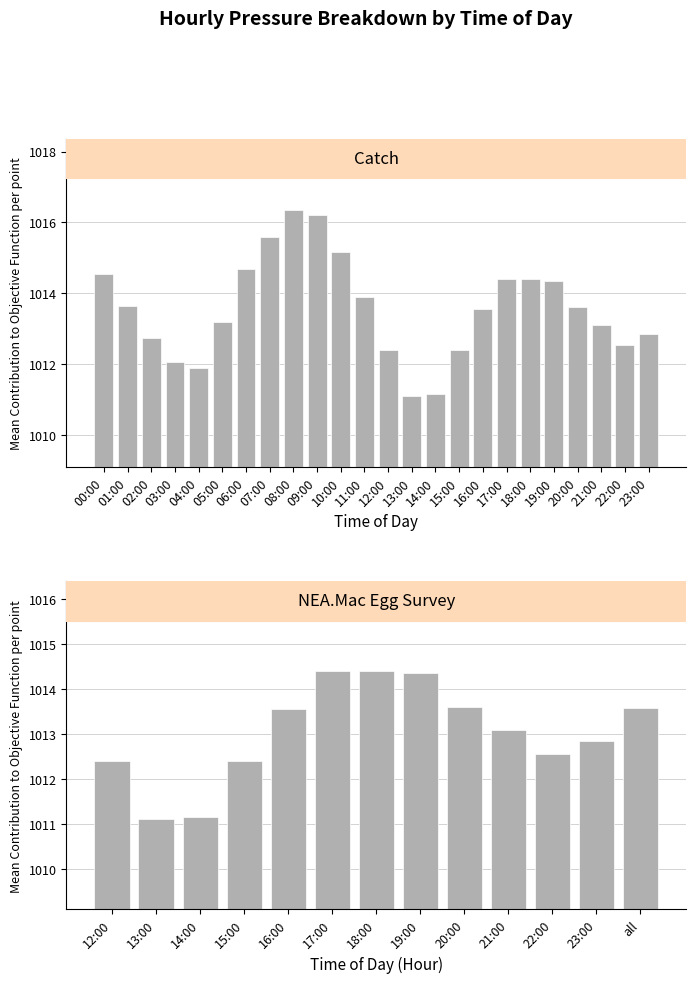

What is the difference between the values at 18:00 and 08:00?

2.0